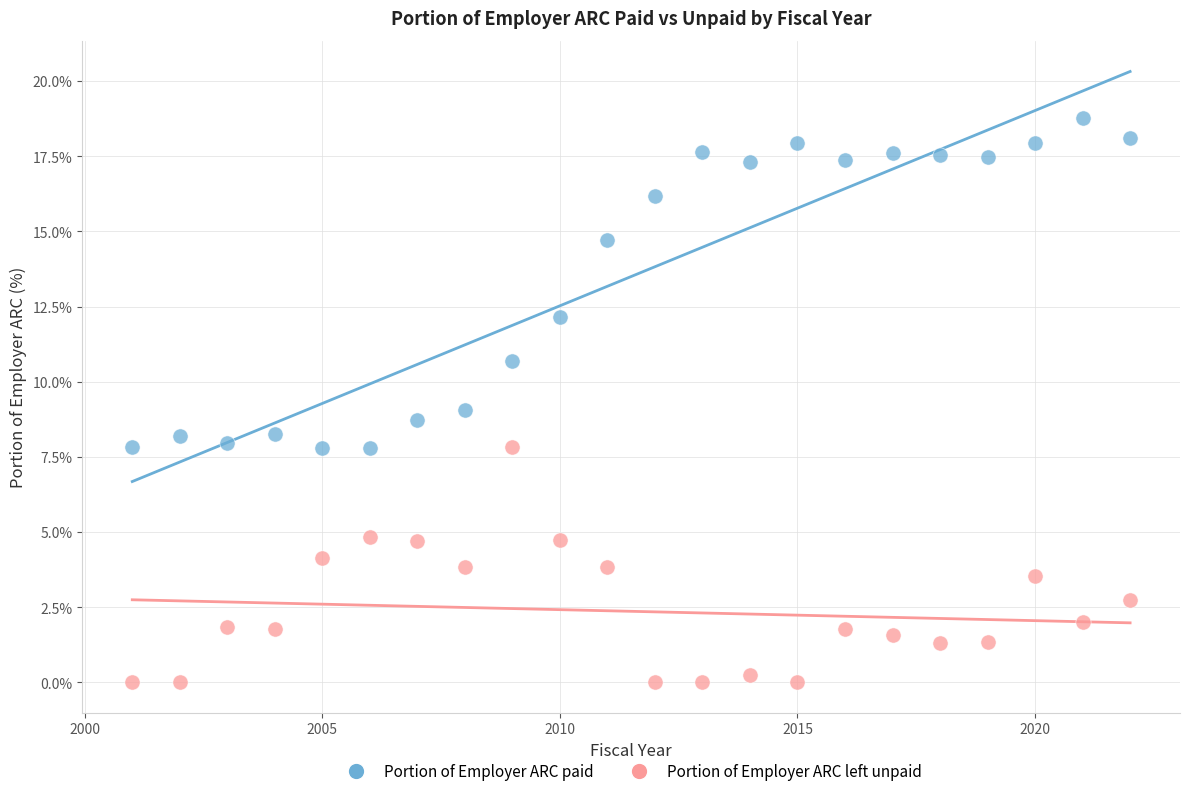

In the Portion of Employer ARC paid series, what Y value is closest to 13?

12.2